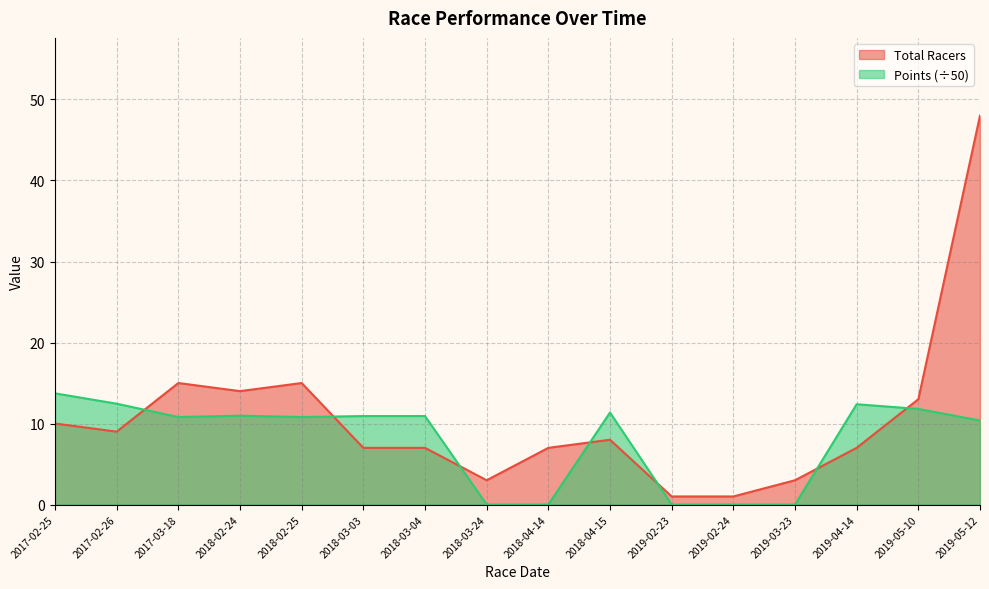

Does the chart have visible grid lines?

Yes